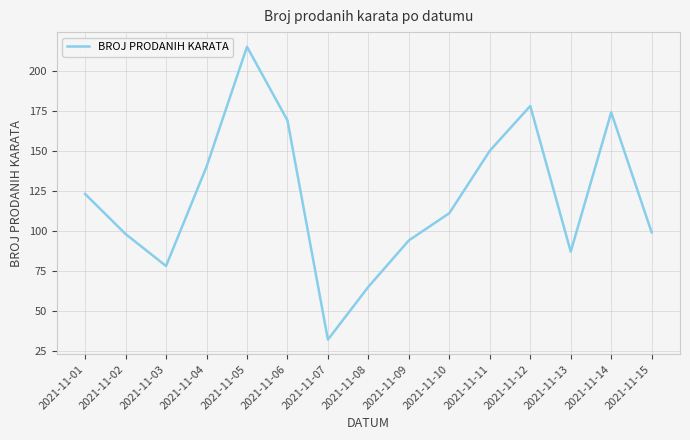

At which label does the data first exceed 111?

2021-11-01